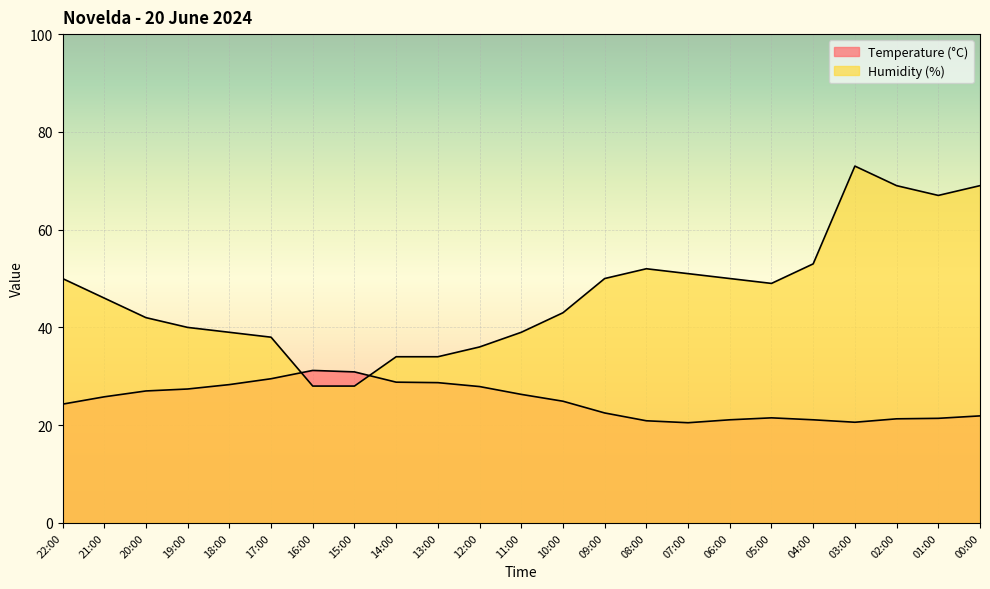

Which series ends up on top after the final intersection of Temperature (°C) and Humidity (%)?

Humidity (%)